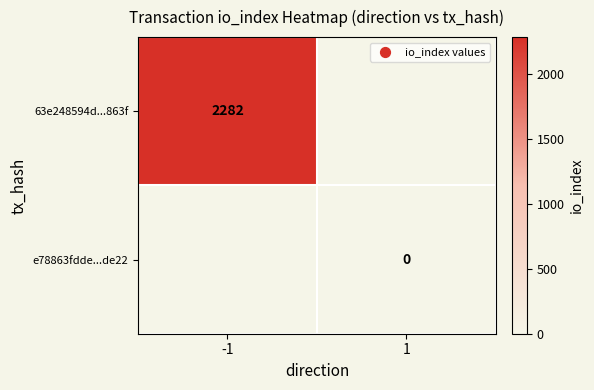

True or false: 63e248594d...863f has a value of 630 at -1.

False